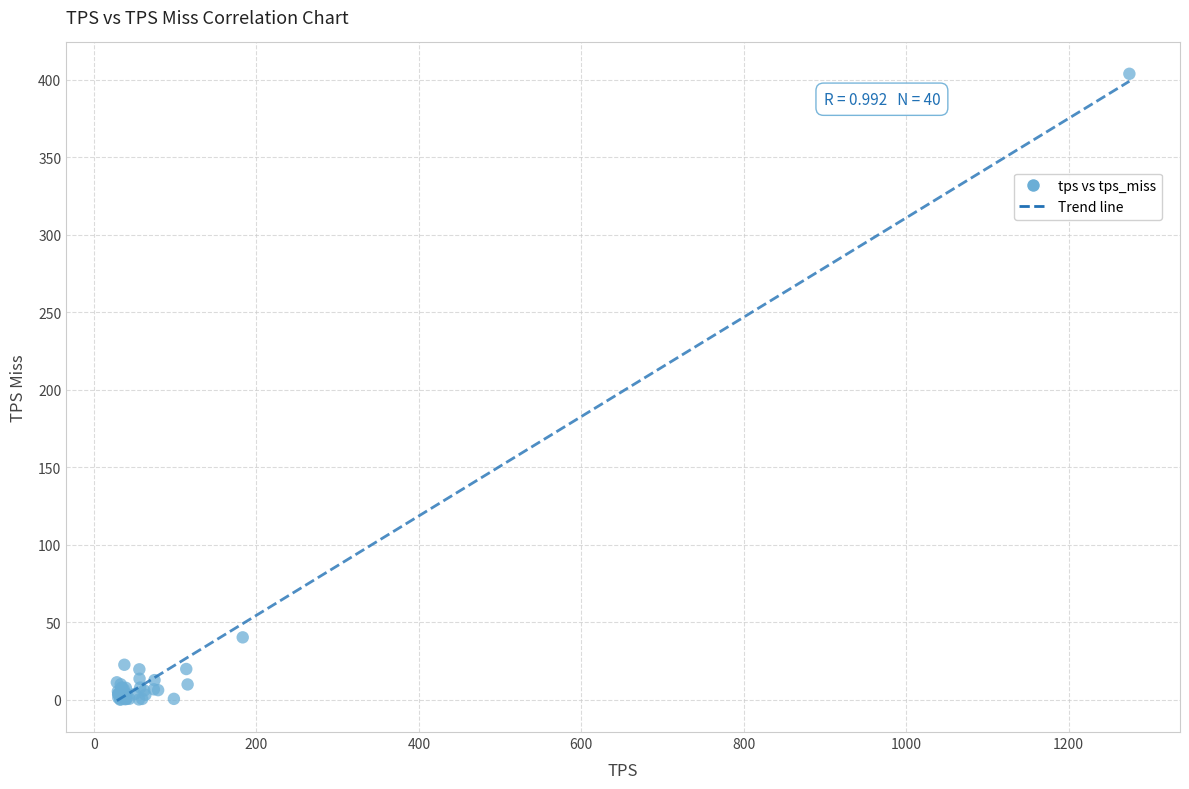

What Y value in the scatter plot is closest to 201?

40.3